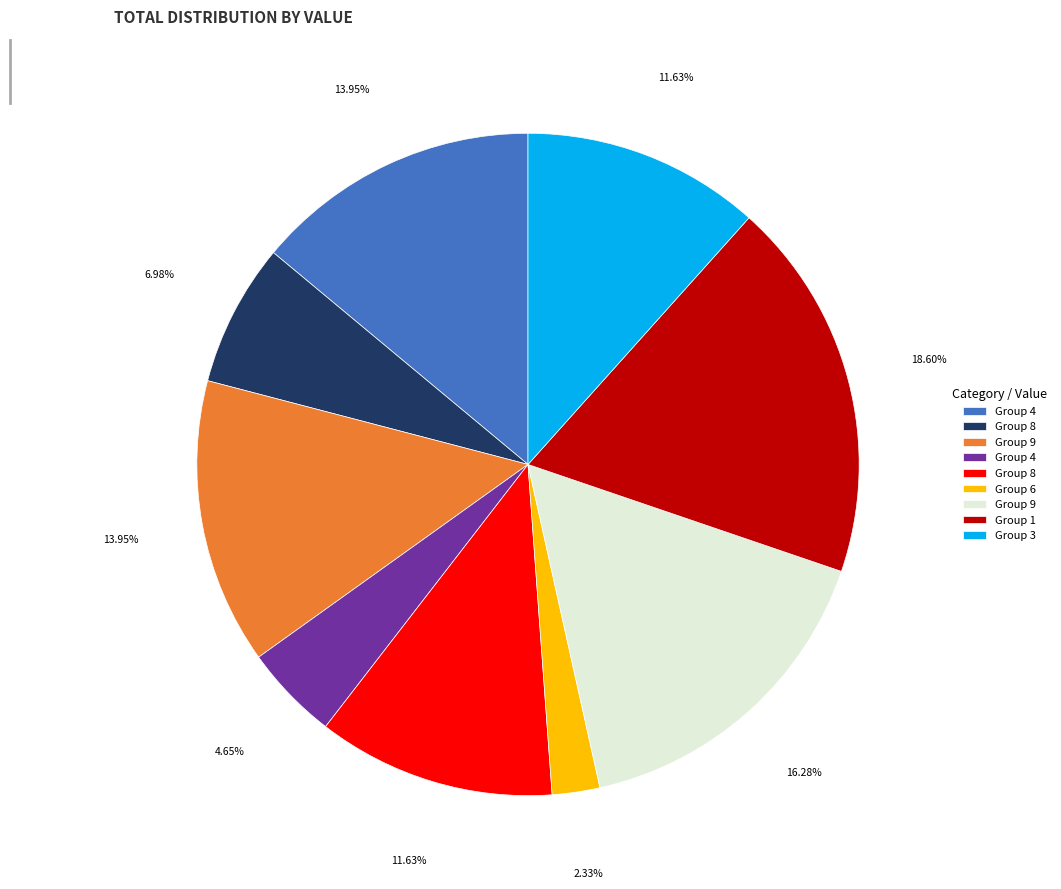

Is there any slice that represents more than half of the pie?

No